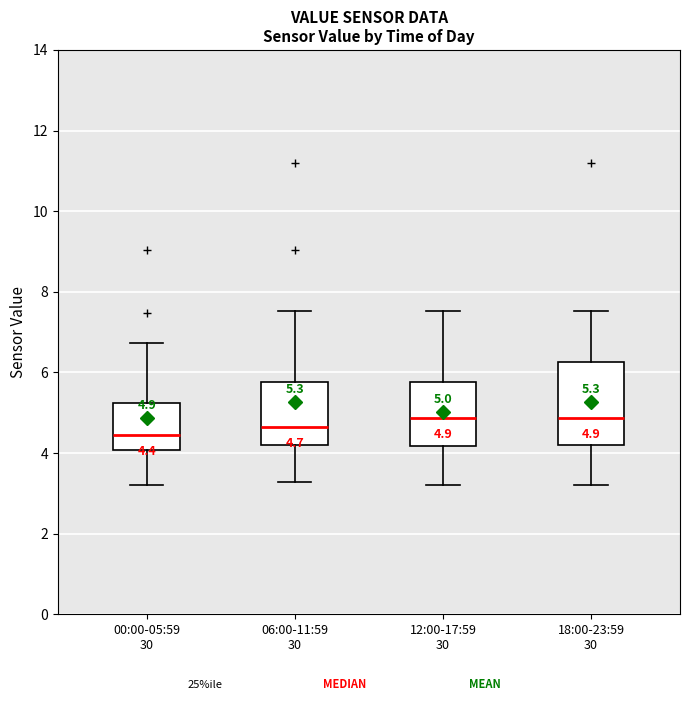

Comparing the boxes themselves (not the whiskers), which one is the tallest?

18:00-23:59 30